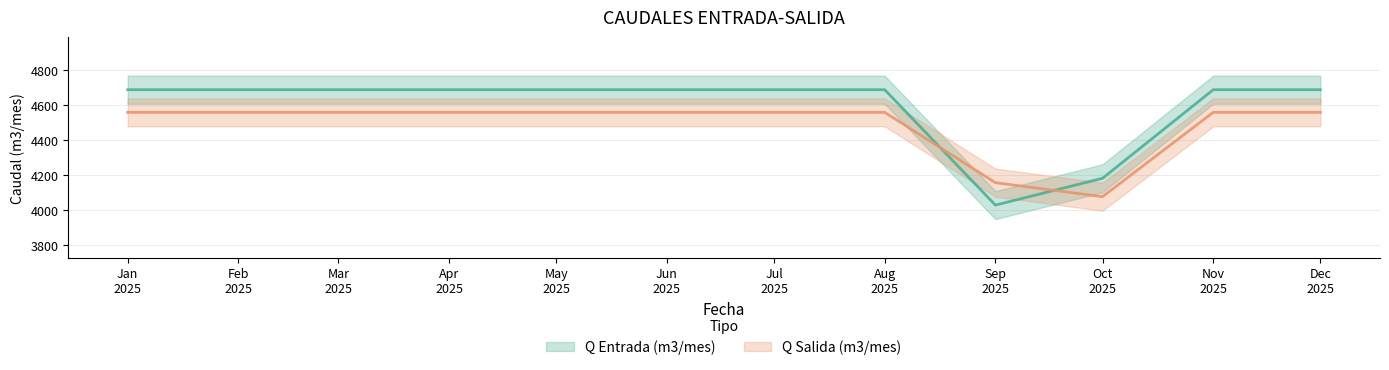

Reading left to right, list all the values displayed in this chart.

Q Entrada (m3/mes): 4687	4687	4687	4687	4687	4687	4687	4687	4029	4182	4687	4687
Q Salida (m3/mes): 4558	4558	4558	4558	4558	4558	4558	4558	4157	4077	4558	4558